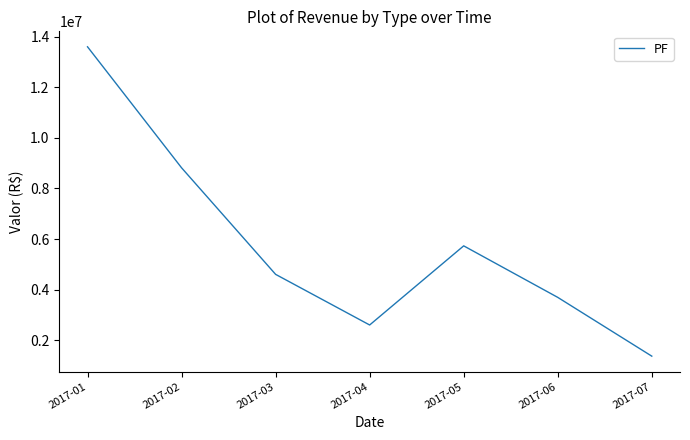

Does the chart have visible grid lines?

No